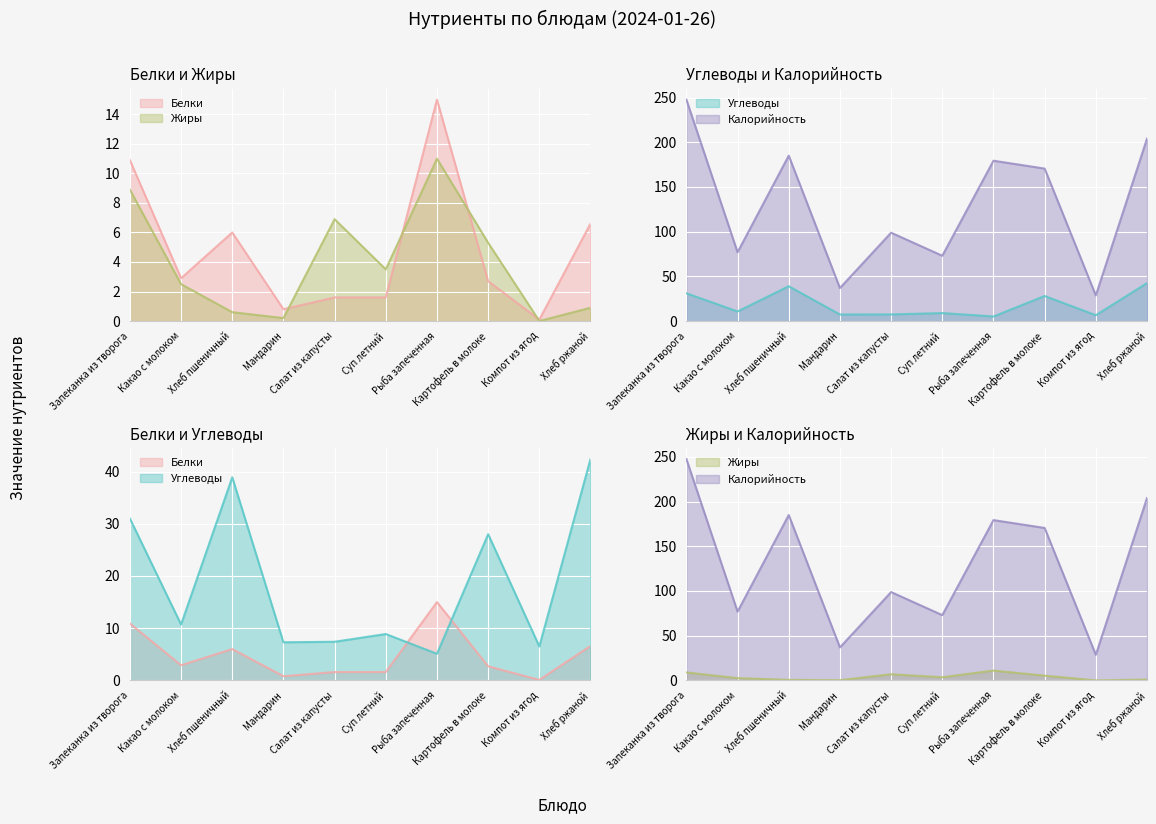

Between Компот из ягод and Хлеб ржаной, which is larger?

Хлеб ржаной